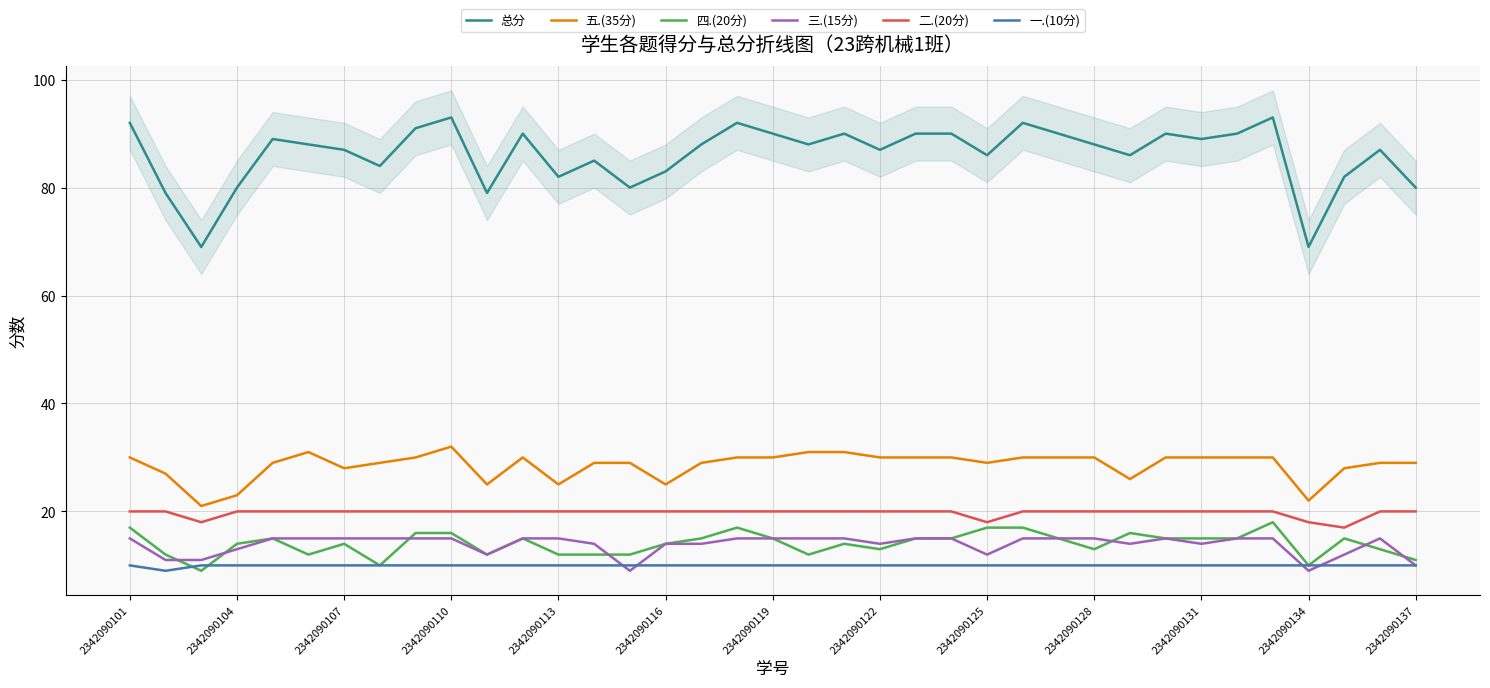

What is the maximum value for 五.(35分)?

32